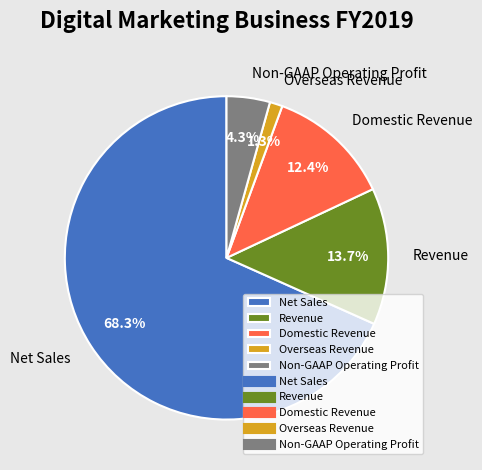

To the nearest percent, what portion does Domestic Revenue represent?

12%